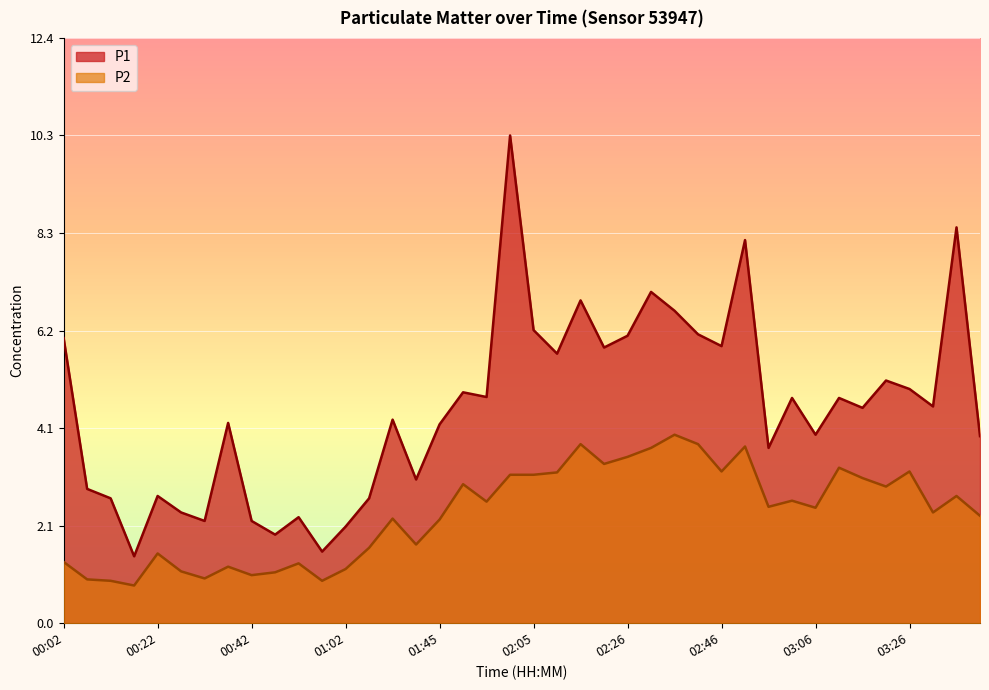

At how many categories does at least one series exceed 4?

24